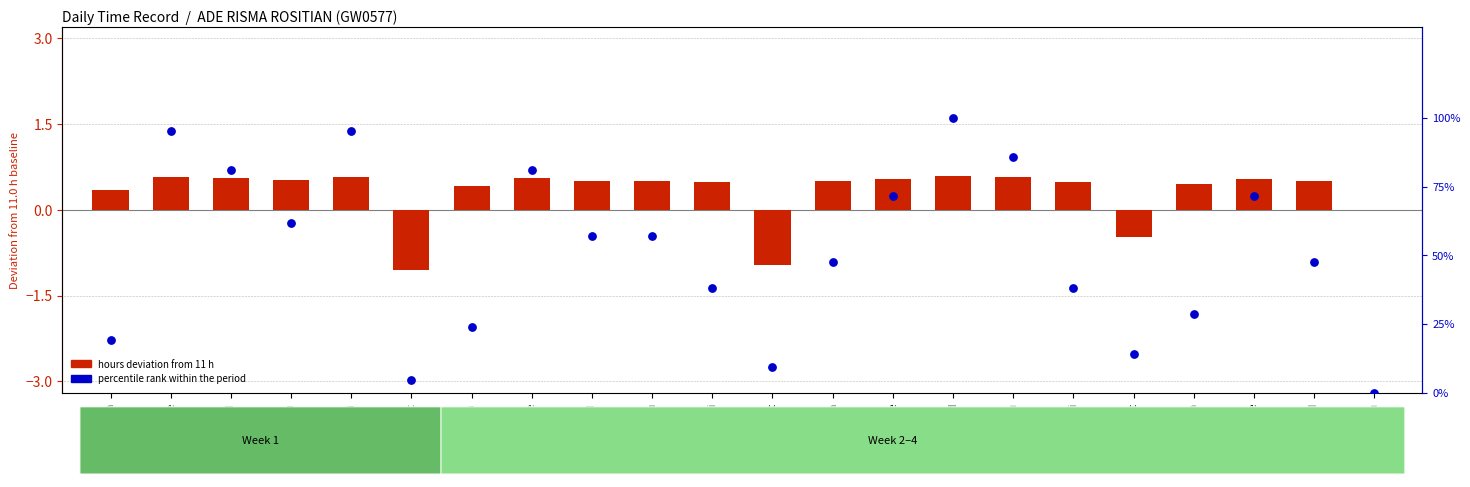

Which series has the widest spread of Y values?

percentile rank within the period